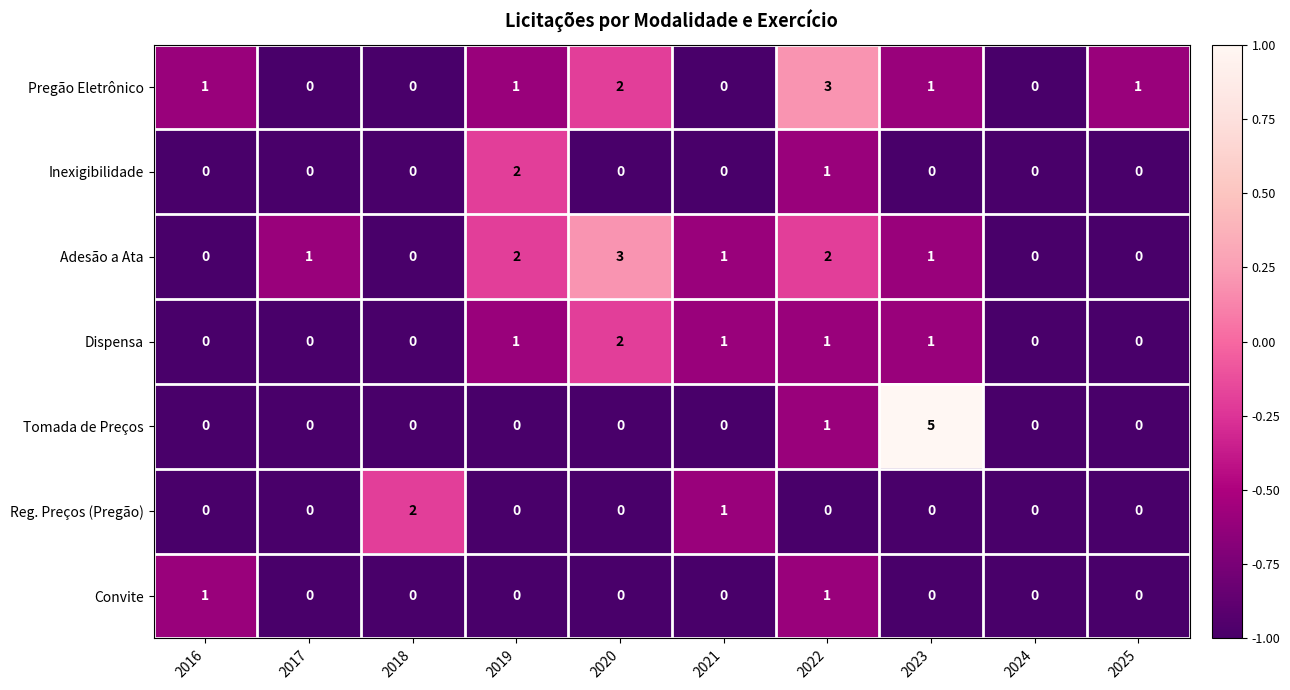

The value of Dispensa at 2025 is 0. True or false?

True